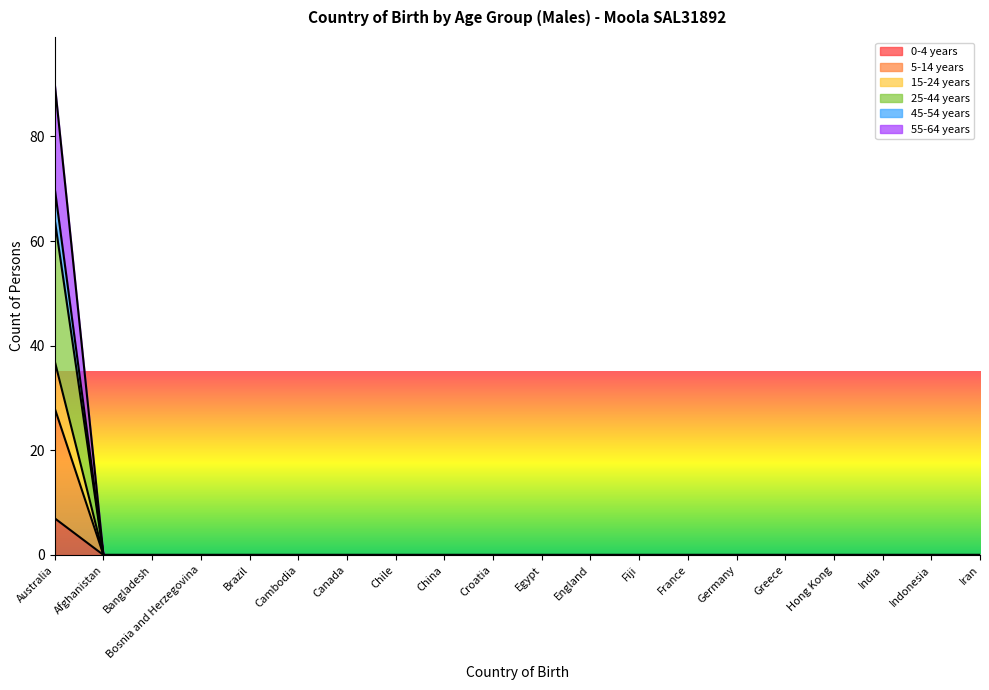

Is it true that 25-44 years equals 0 at Fiji?

True